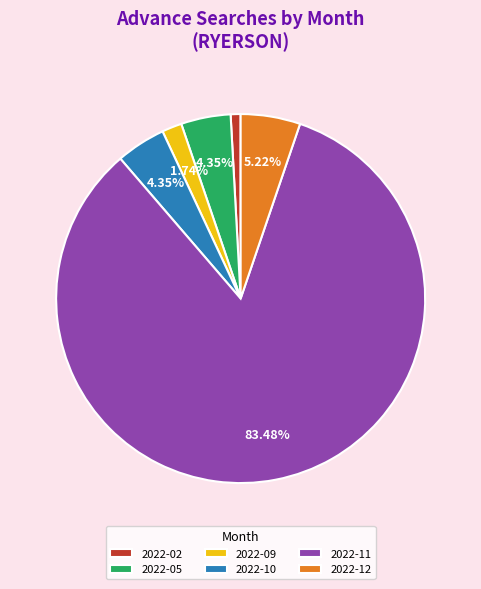

Which has a higher value, 2022-11 or 2022-09?

2022-11